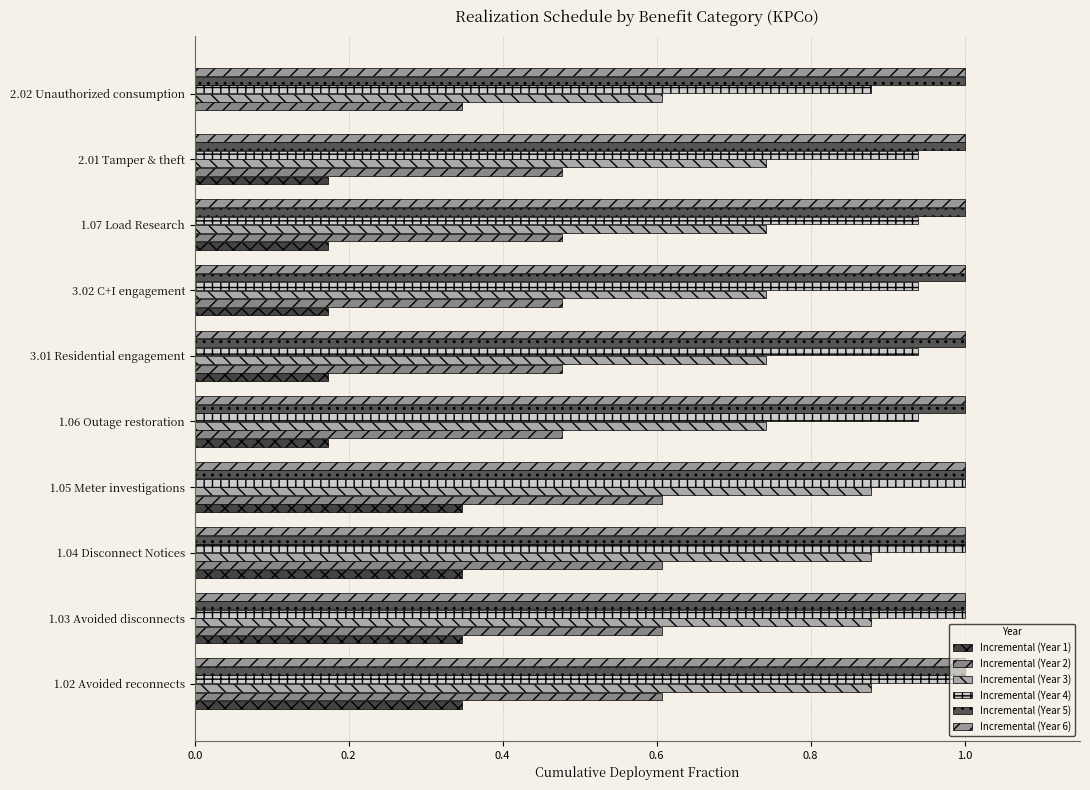

Reading left to right, list all the values displayed in this chart.

Incremental (Year 1): 0.3	0.3	0.3	0.3	0.2	0.2	0.2	0.2	0.2	0.0
Incremental (Year 2): 0.6	0.6	0.6	0.6	0.5	0.5	0.5	0.5	0.5	0.3
Incremental (Year 3): 0.9	0.9	0.9	0.9	0.7	0.7	0.7	0.7	0.7	0.6
Incremental (Year 4): 1.0	1.0	1.0	1.0	0.9	0.9	0.9	0.9	0.9	0.9
Incremental (Year 5): 0.1	0.1	0.1	0.1	0.1	0.1	0.1	0.1	0.1	0.1
Incremental (Year 6): 0.1	0.1	0.1	0.1	0.1	0.1	0.1	0.1	0.1	0.1